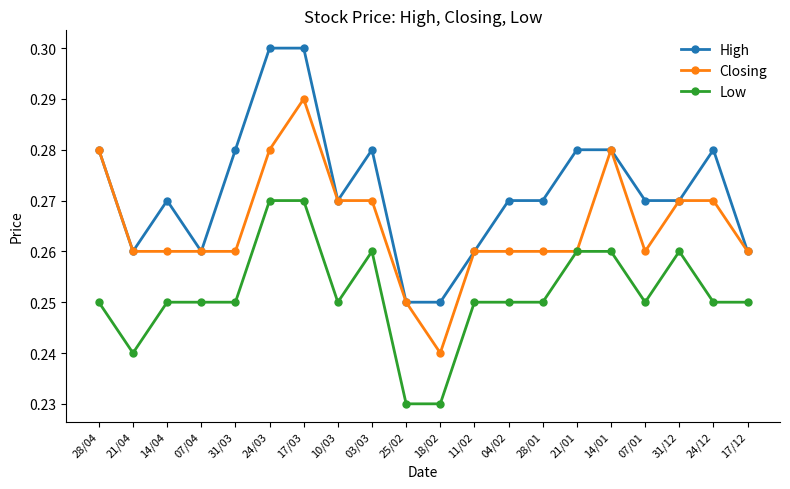

Is it true that High equals 0.3 at 07/01?

True